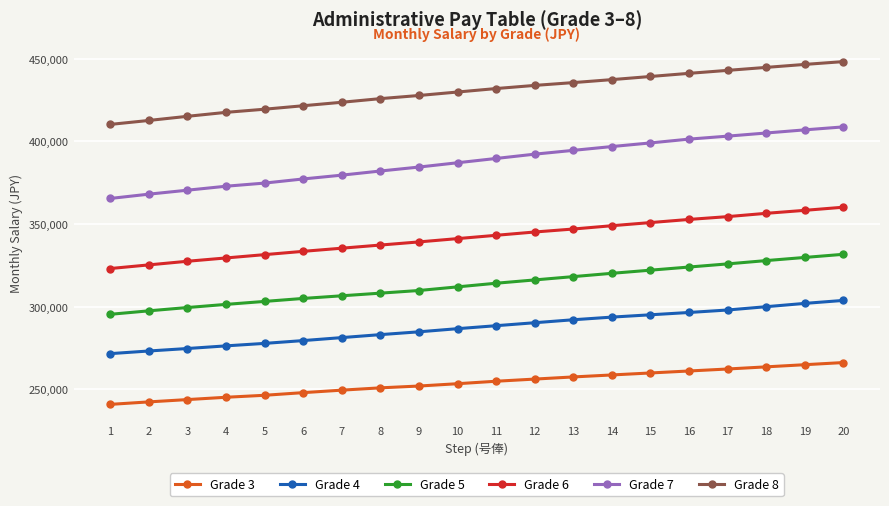

How many series are shown in this chart?

6